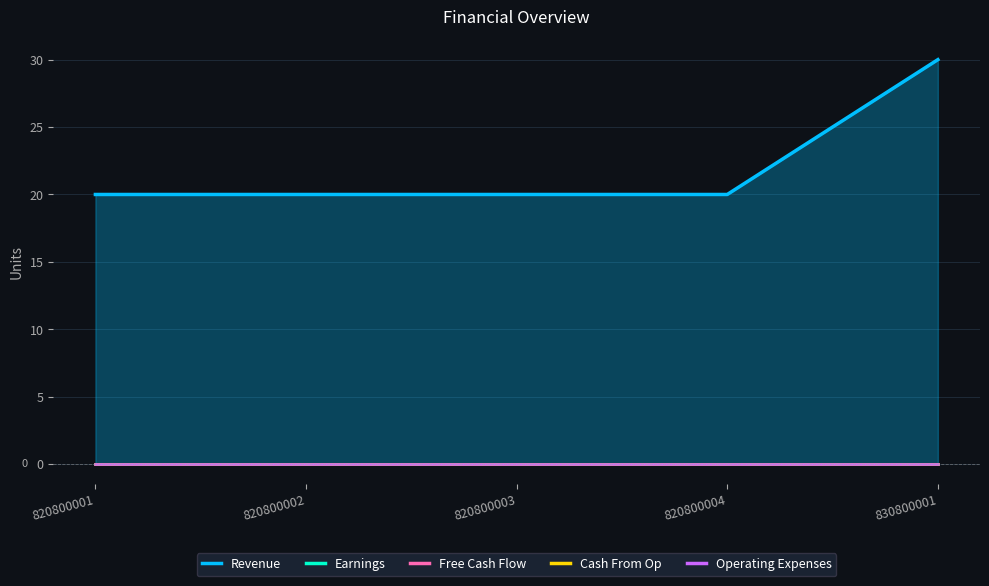

Is the value of Earnings at 820800003 greater than the value of Operating Expenses at 820800003?

No